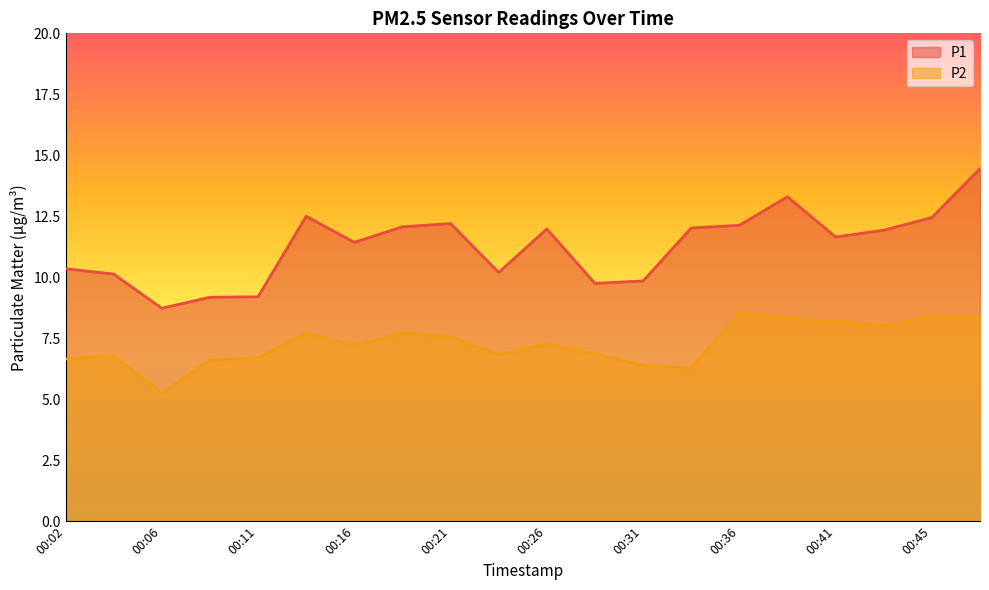

What is the sum of all P2 values?

145.6